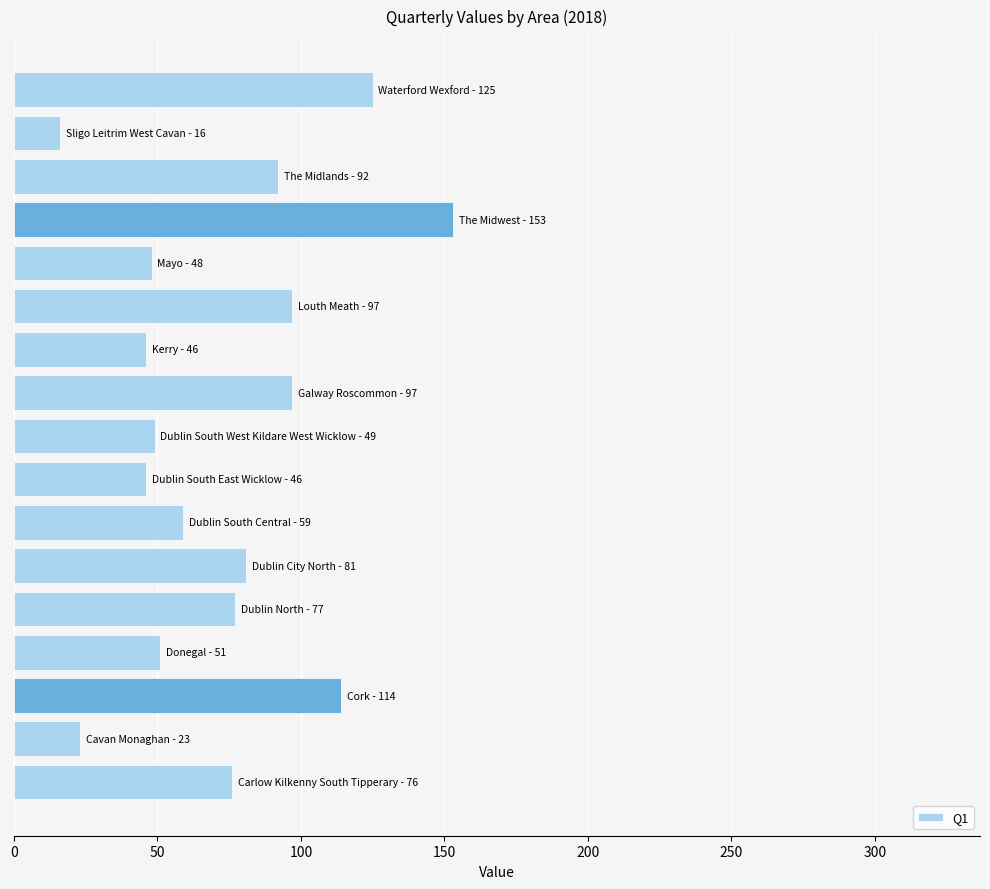

Does the chart contain stacked bars?

No